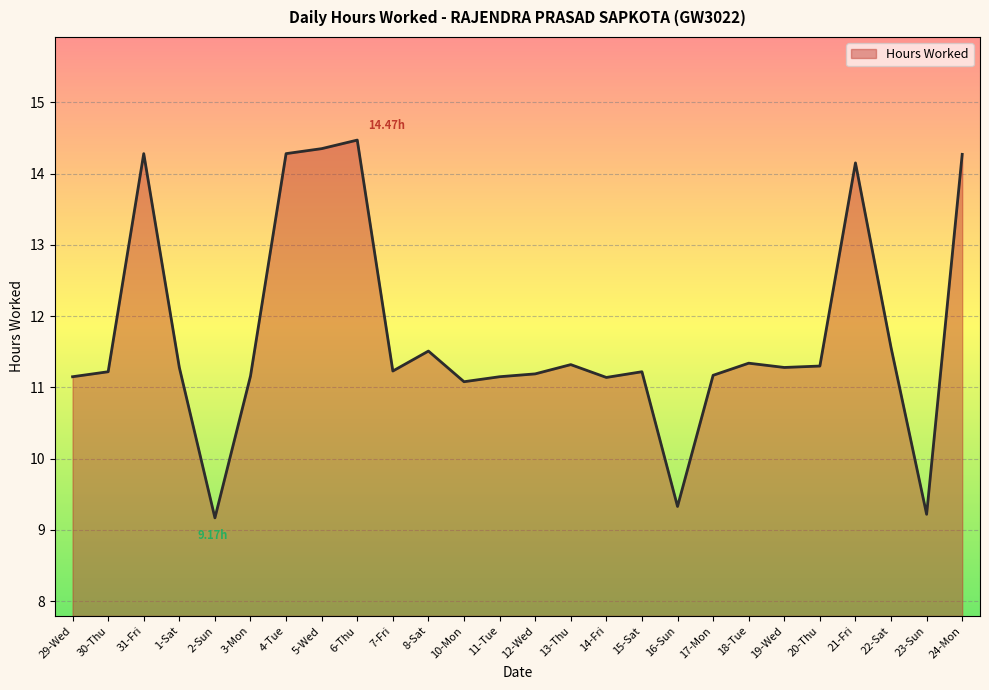

What is the difference between the maximum and minimum values?

5.3